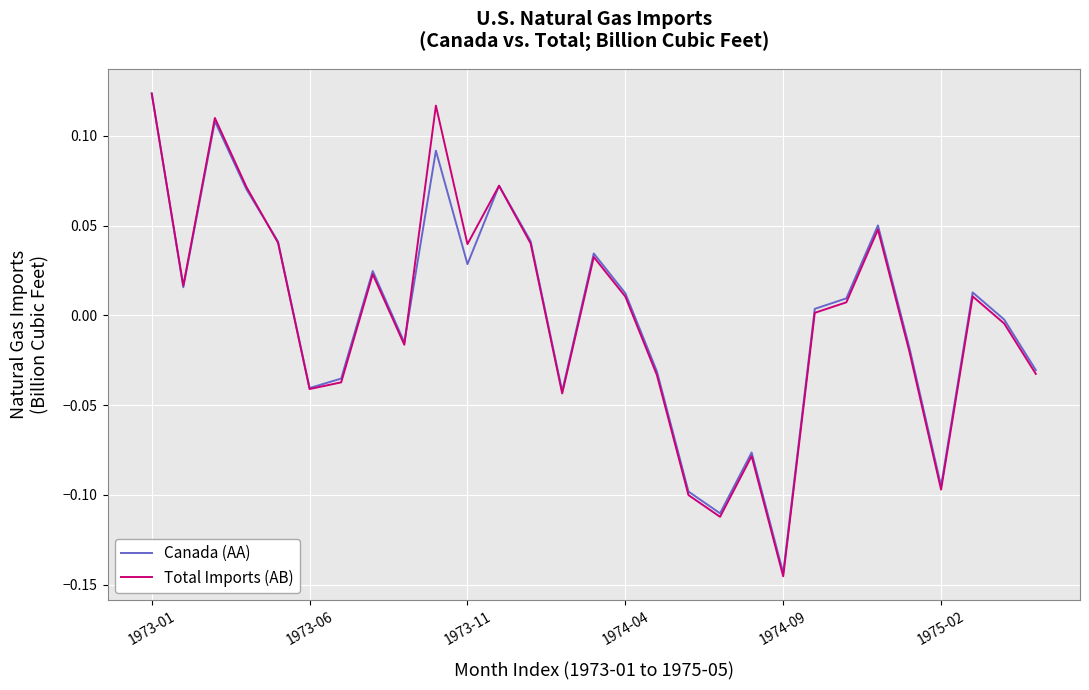

How many lines are shown in the chart?

2